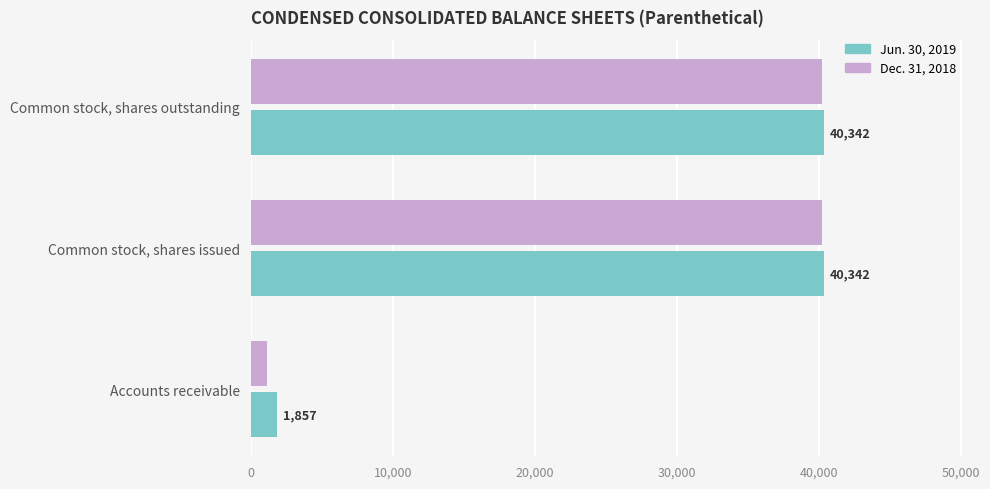

At which label is Dec. 31, 2018 closest to 20688?

Accounts receivable